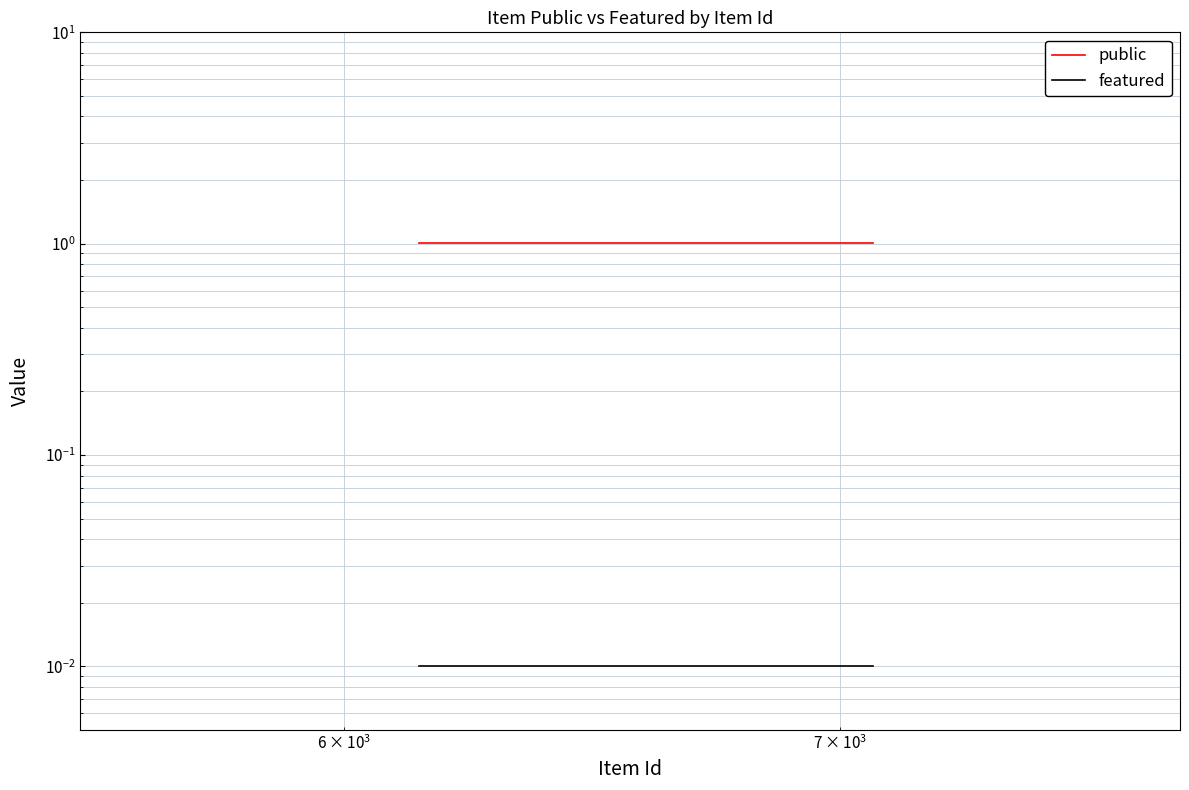

Rank the series by their maximum value, from lowest to highest.

featured, public